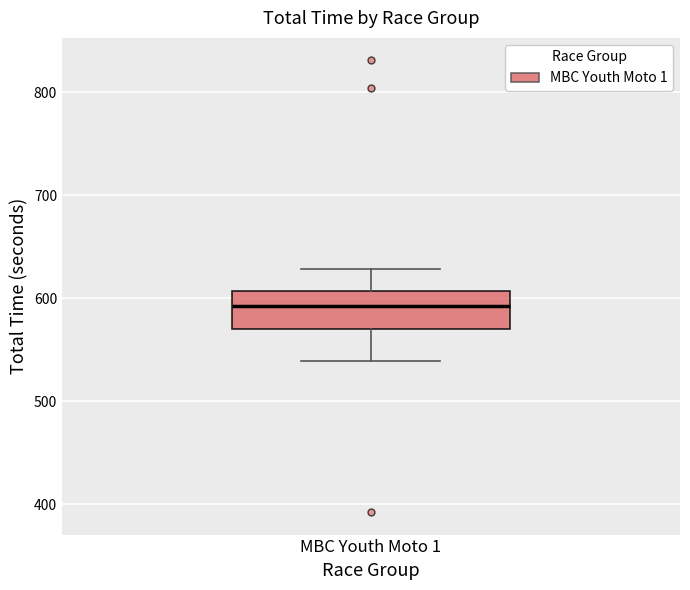

Transcribe this box plot: give where the median line is, the range the box spans, and where the two whiskers end, as read against the y-axis. The values are not printed on the chart, so give them approximately, as read against the axis.

median 590, box 570 to 610, whiskers 540 to 630